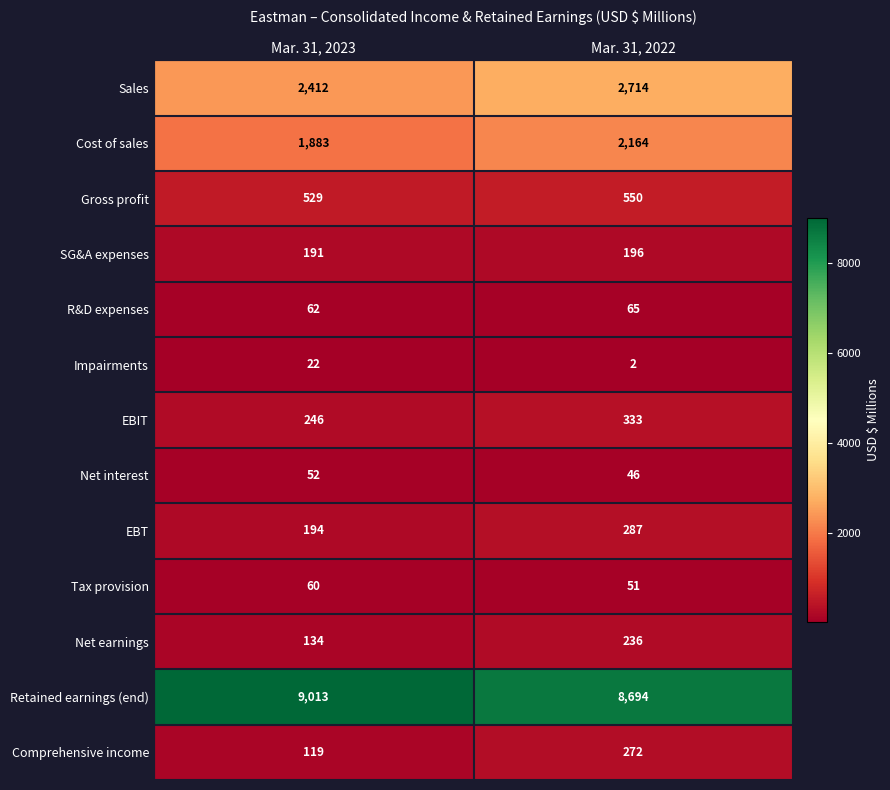

Reading left to right, what are all the values shown in this chart?

Sales: Mar. 31, 2023=2412	Mar. 31, 2022=2714
Cost of sales: Mar. 31, 2023=1883	Mar. 31, 2022=2164
Gross profit: Mar. 31, 2023=529	Mar. 31, 2022=550
SG&A expenses: Mar. 31, 2023=191	Mar. 31, 2022=196
R&D expenses: Mar. 31, 2023=62	Mar. 31, 2022=65
Impairments: Mar. 31, 2023=22	Mar. 31, 2022=2
EBIT: Mar. 31, 2023=246	Mar. 31, 2022=333
Net interest: Mar. 31, 2023=52	Mar. 31, 2022=46
EBT: Mar. 31, 2023=194	Mar. 31, 2022=287
Tax provision: Mar. 31, 2023=60	Mar. 31, 2022=51
Net earnings: Mar. 31, 2023=134	Mar. 31, 2022=236
Retained earnings (end): Mar. 31, 2023=9013	Mar. 31, 2022=8694
Comprehensive income: Mar. 31, 2023=119	Mar. 31, 2022=272